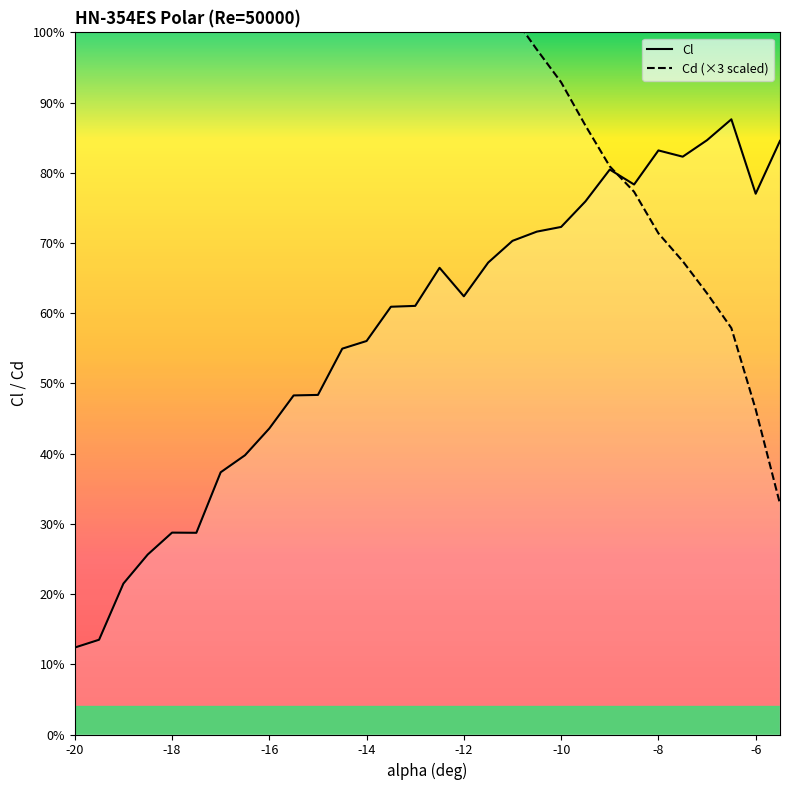

How many times do Cl and Cd (×3 scaled) cross each other?

1